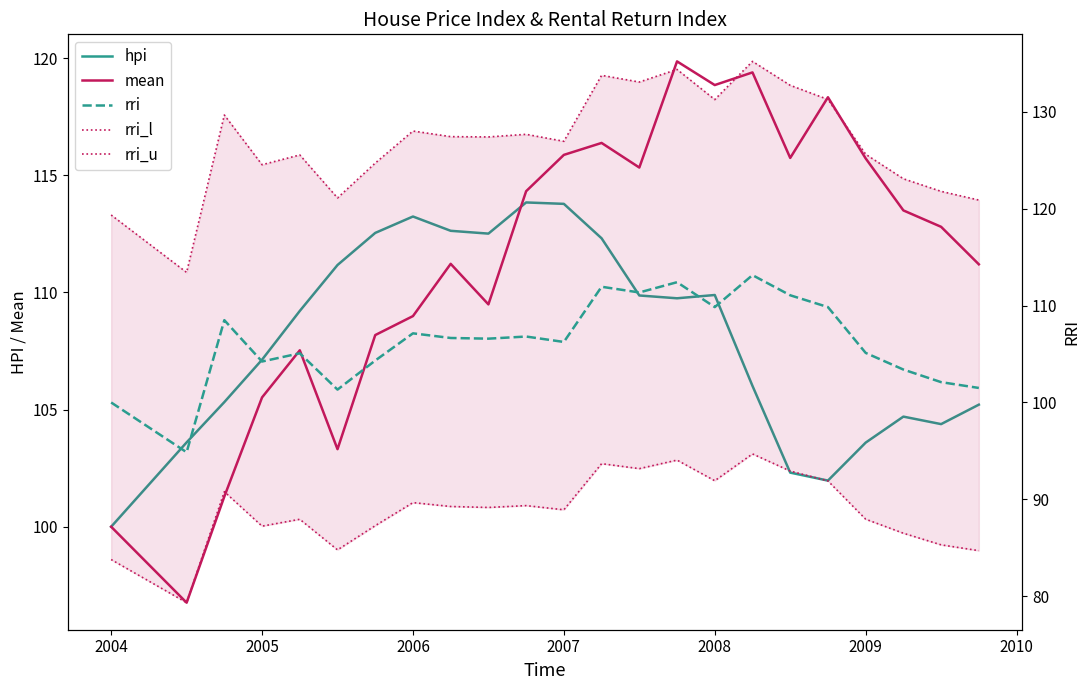

True or false: rri_l and hpi cross at least once.

False